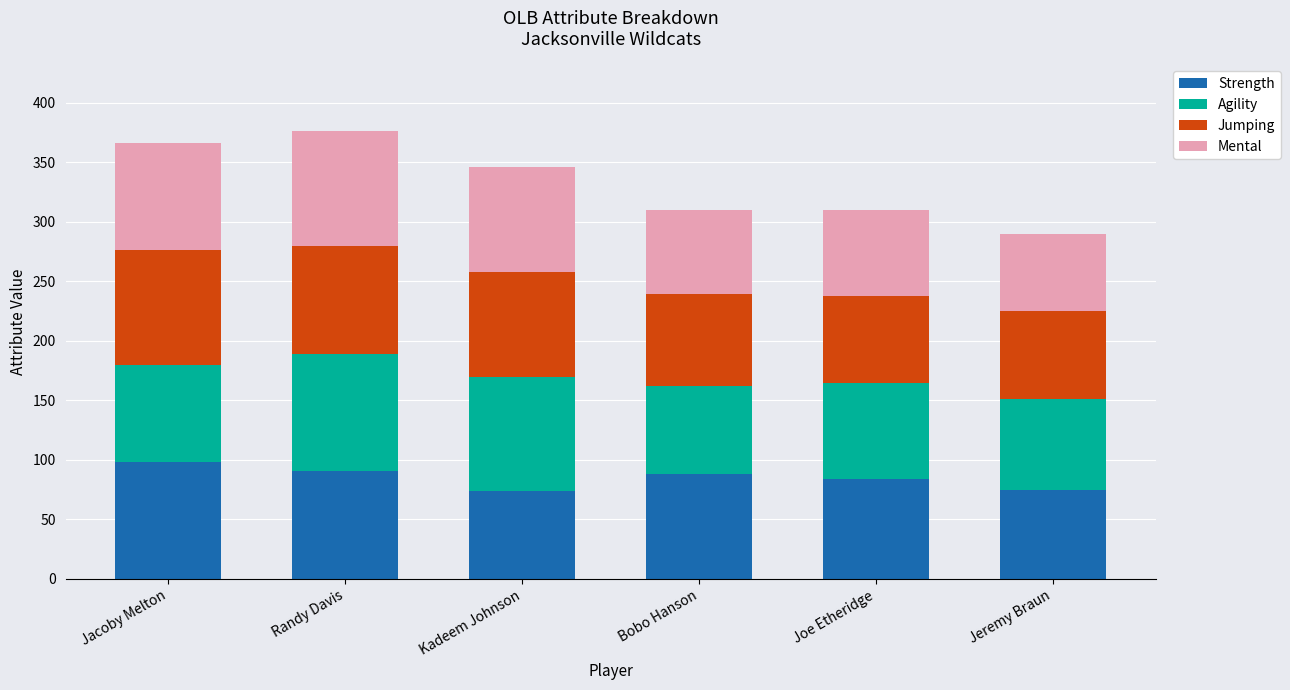

What is the difference between the maximum and minimum values in the Strength series?

24